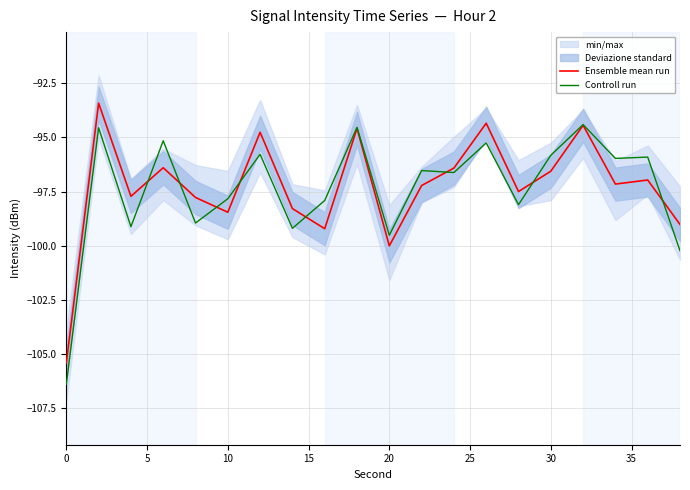

In Ensemble mean run, how many points are lower than both neighbors (excluding endpoints)?

6